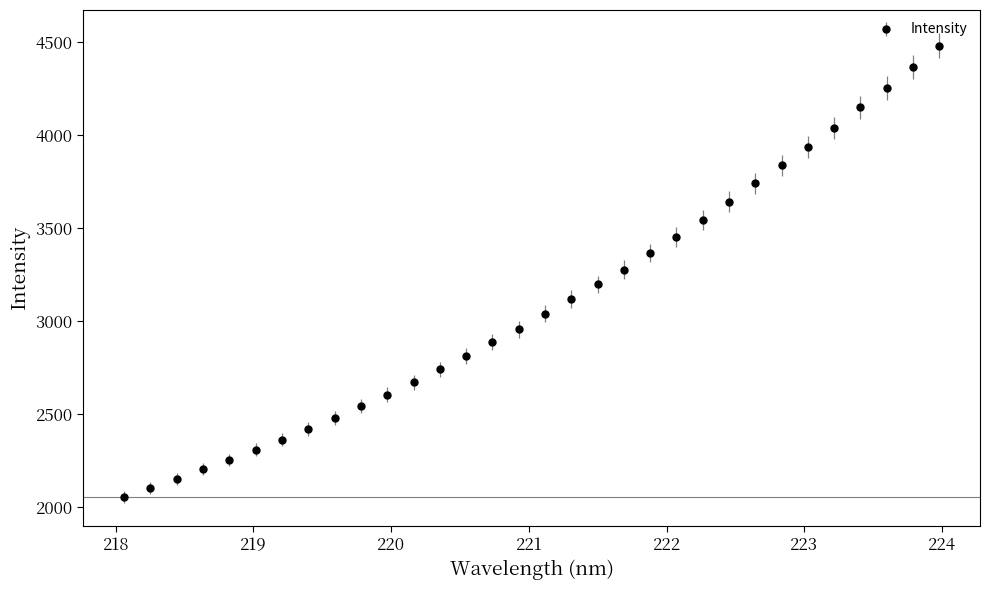

What is the value of the 16th point from the left?

2955.5